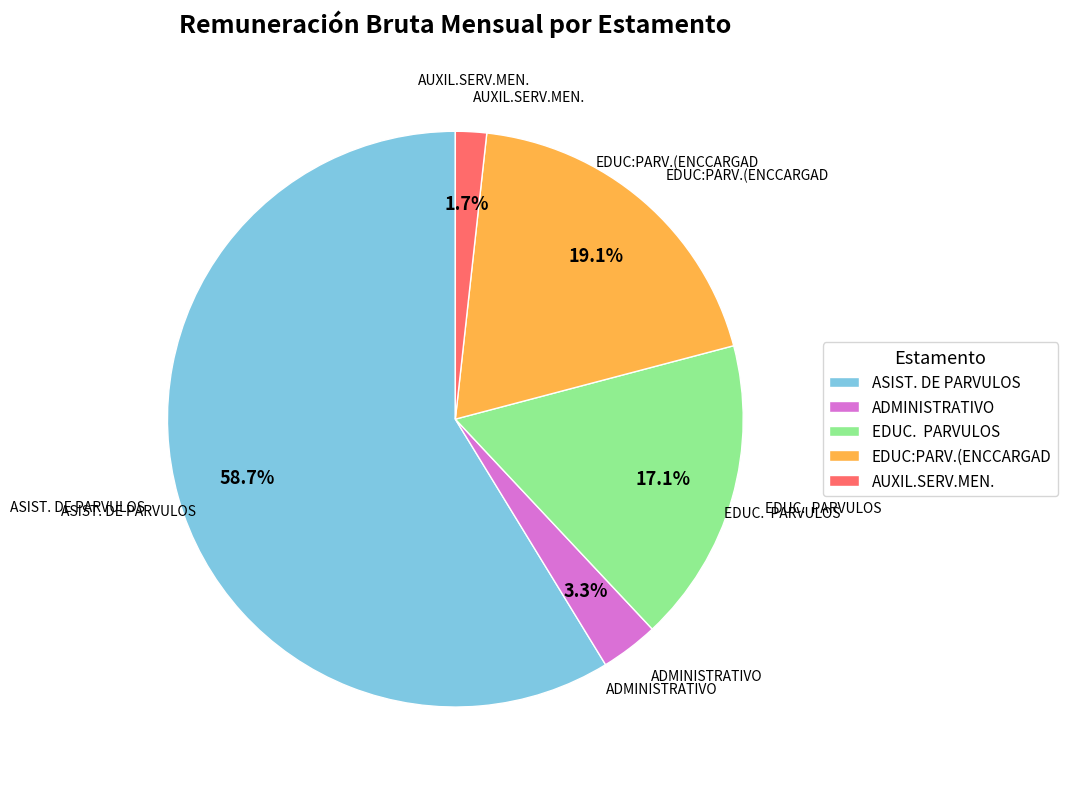

True or false: ADMINISTRATIVO accounts for 24% of the total.

True